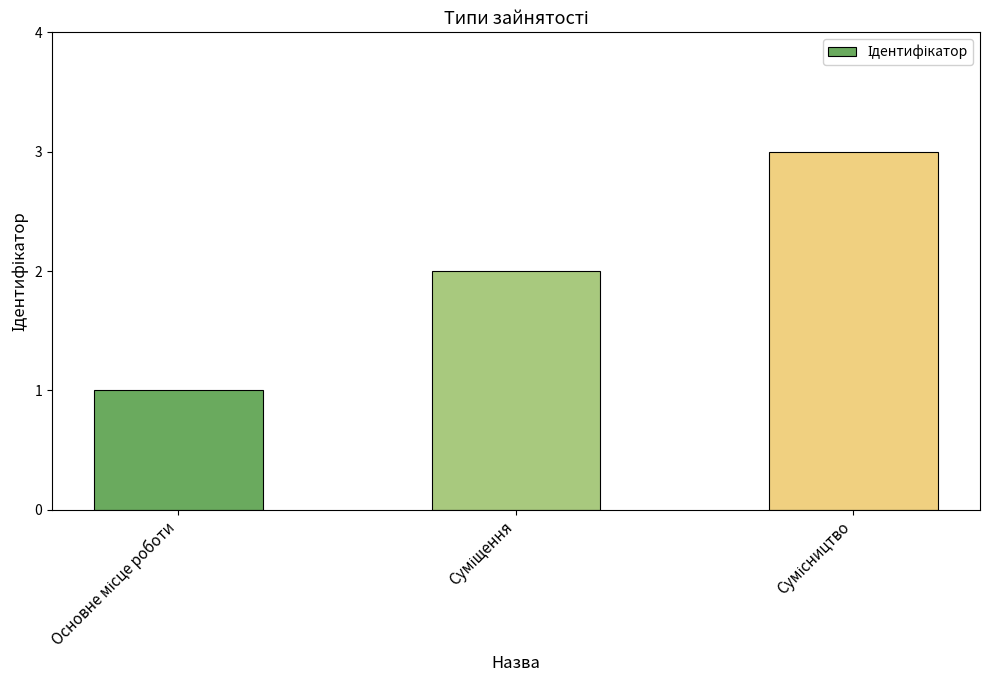

What is the sum of all values?

6